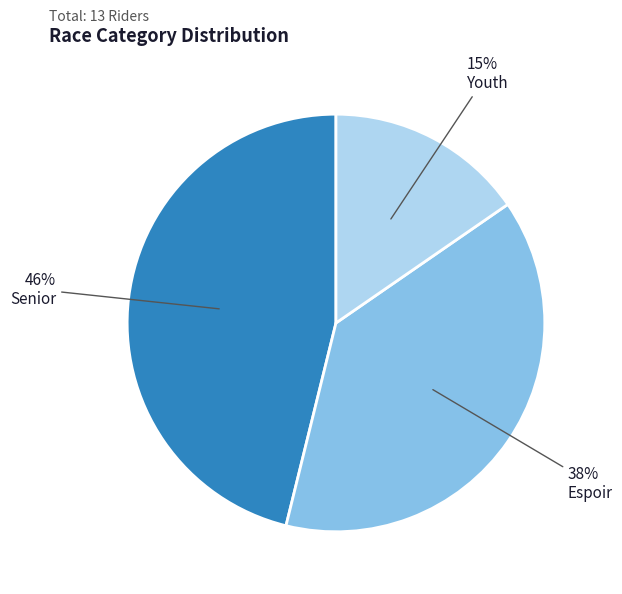

Rank the categories by value from highest to lowest.

Senior, Espoir, Youth